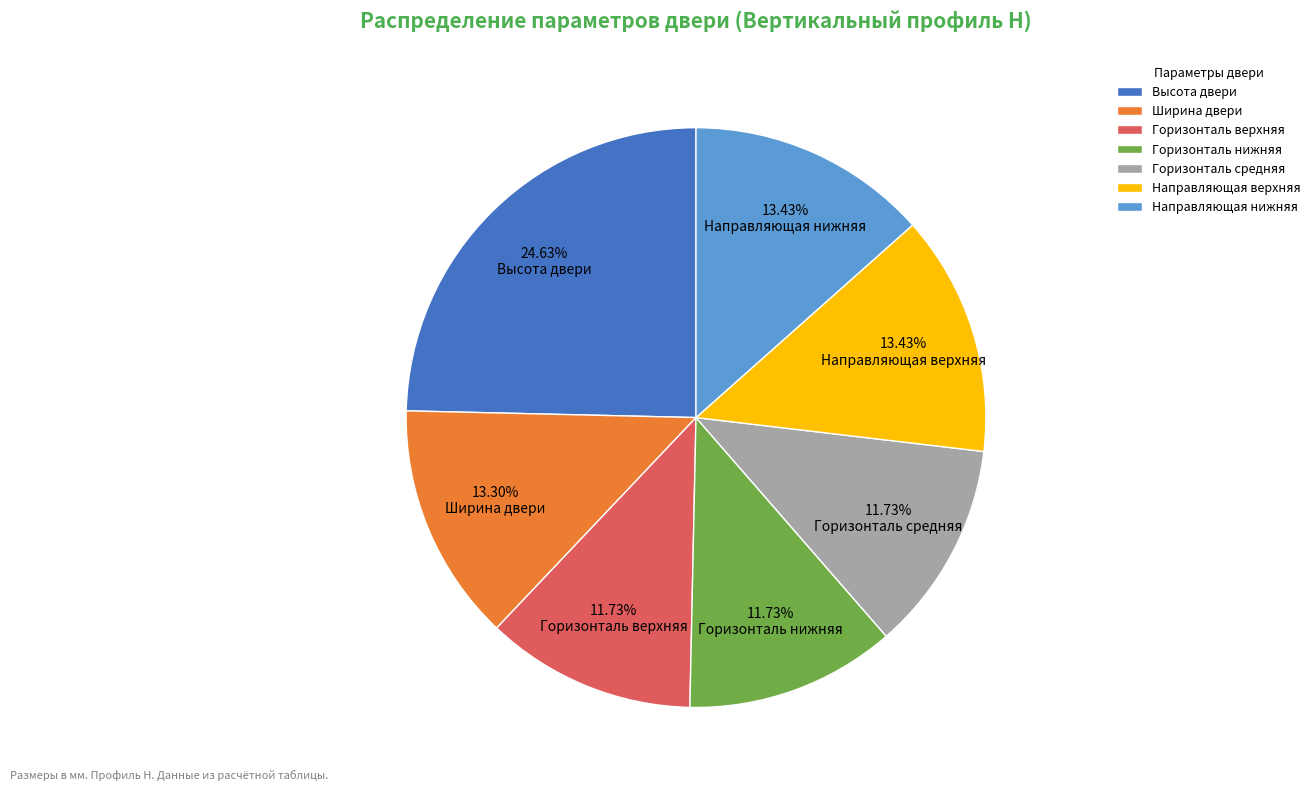

Which slice is the largest?

Высота двери